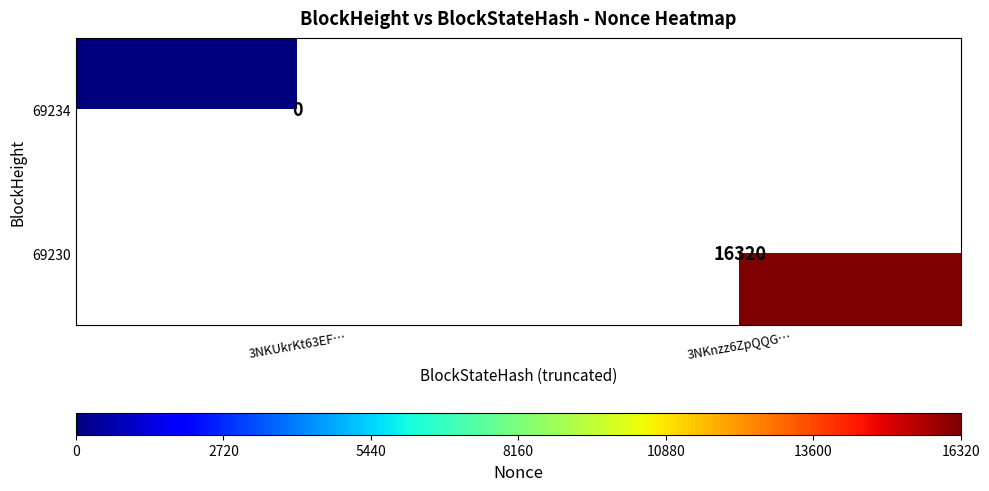

Is it true that 69230 equals 16320 at 3NKnzz6ZpQQG…?

True